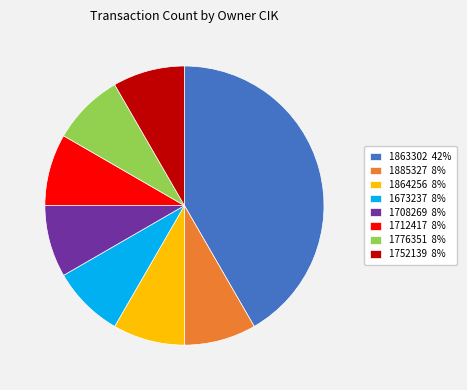

Is it true that 1864256 8% is 8% of the pie?

True